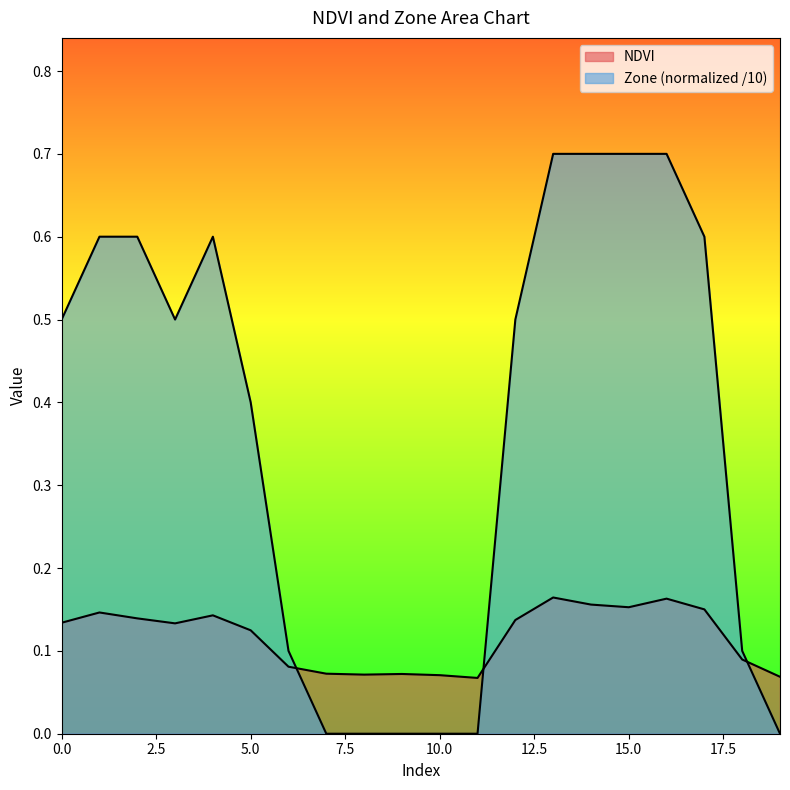

True or false: NDVI has more than 2 interior local peaks.

True